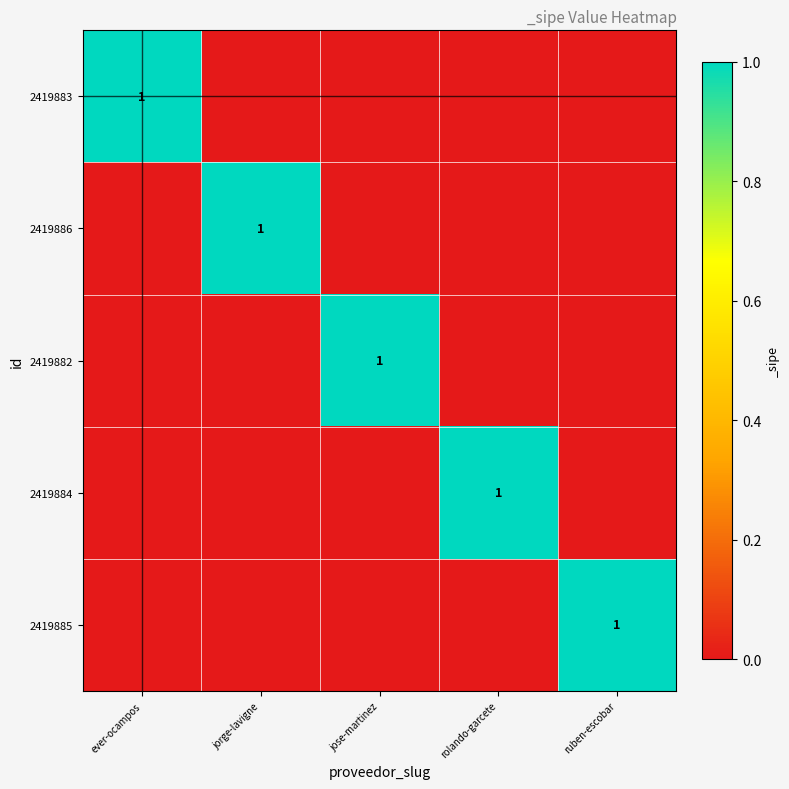

The value of 2419883 at rolando-garcete is 1. True or false?

False